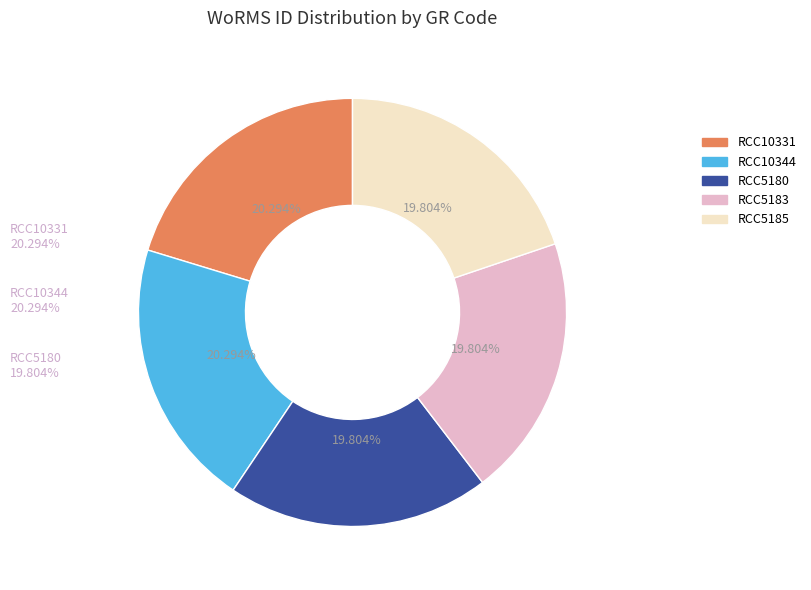

What is the total percentage of RCC5183 and RCC5185?

39.6%